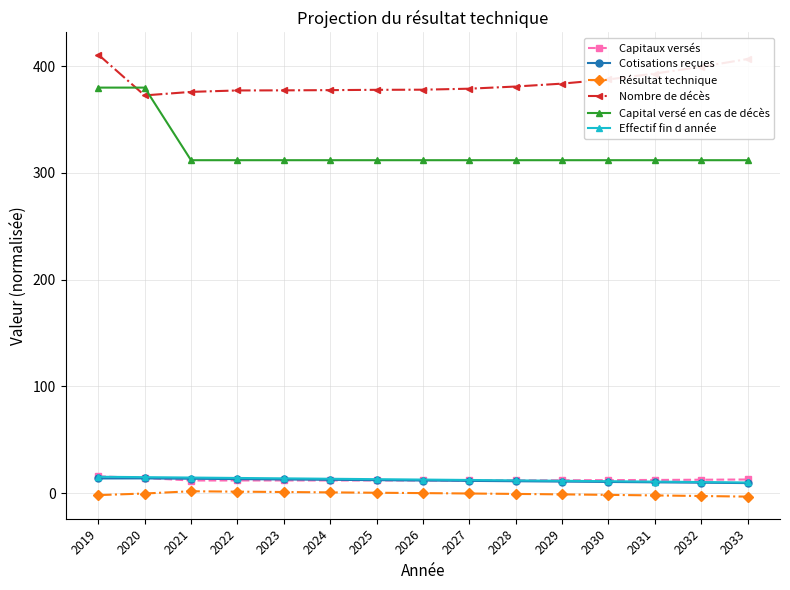

True or false: Effectif fin d année has a value of 9.9 at 2033.

True